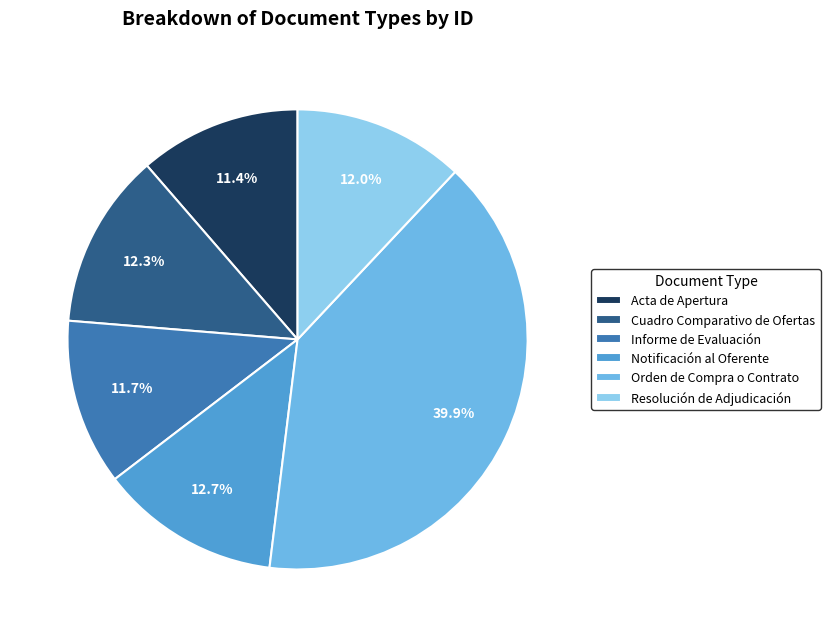

How many slices are in this pie chart?

6